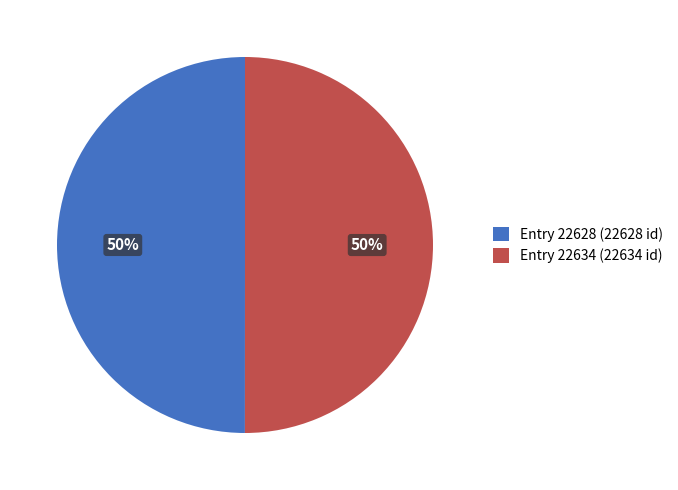

Is it true that Entry 22634 (22634 id) is 39% of the pie?

False